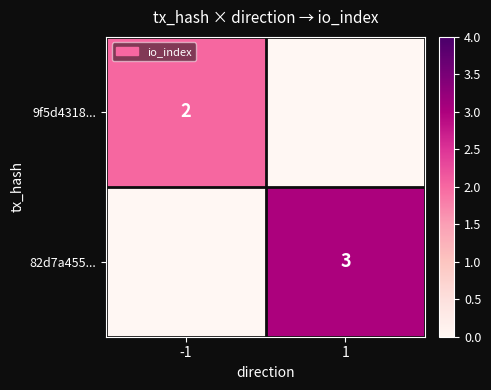

How many categories are shown in the chart?

2